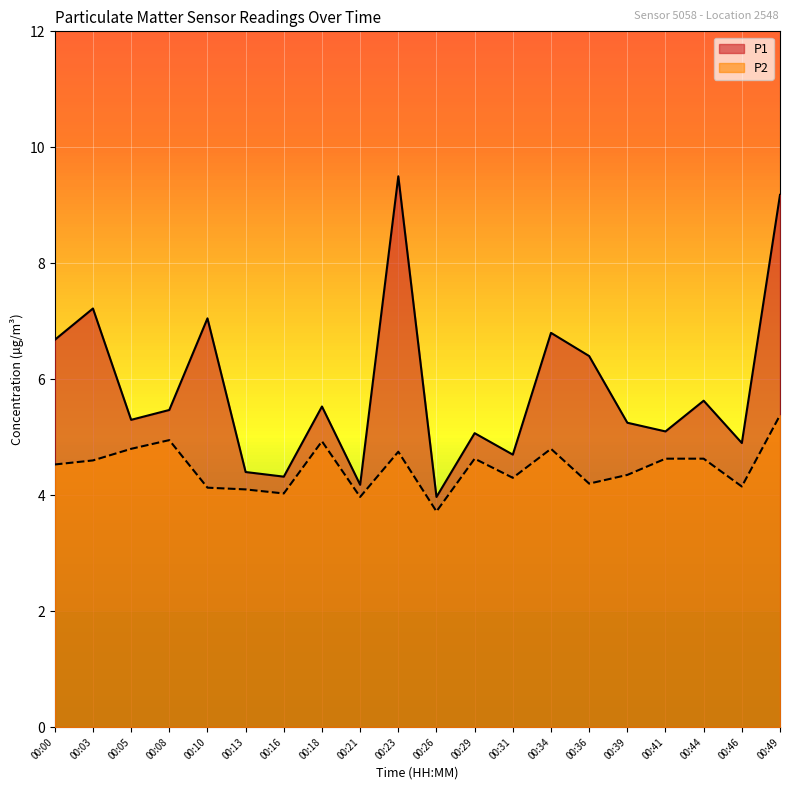

Is the value of P2 at 00:46 greater than the value of P1 at 00:10?

No